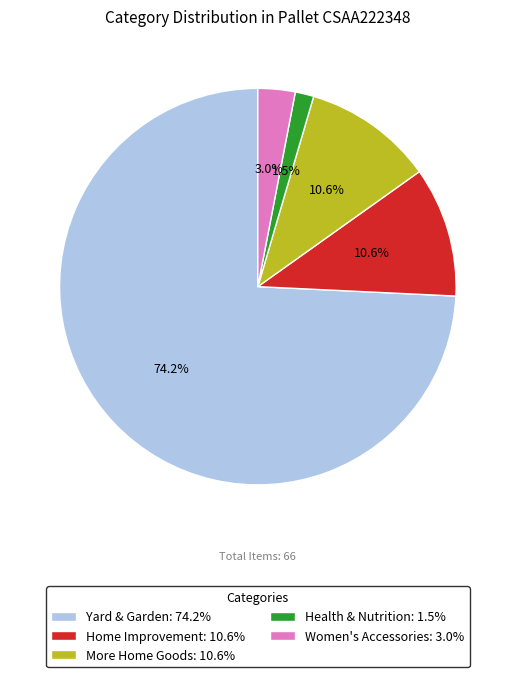

Which slice represents more than half of the pie?

Yard & Garden